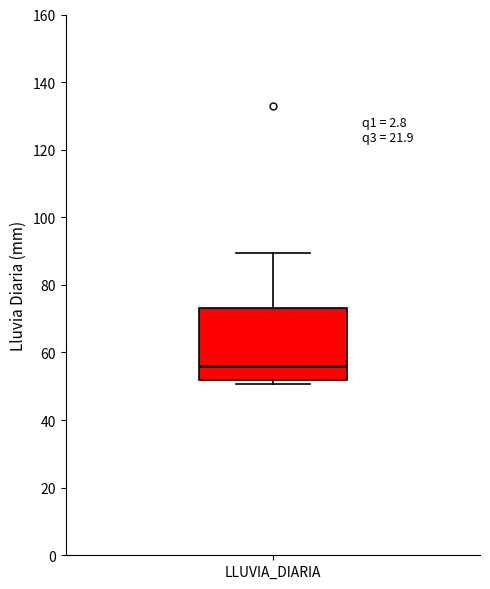

Transcribe this box plot: give where the median line is, the range the box spans, and where the two whiskers end, as read against the y-axis. The values are not printed on the chart, so give them approximately, as read against the axis.

median 56, box 52 to 74, whiskers 50 to 90